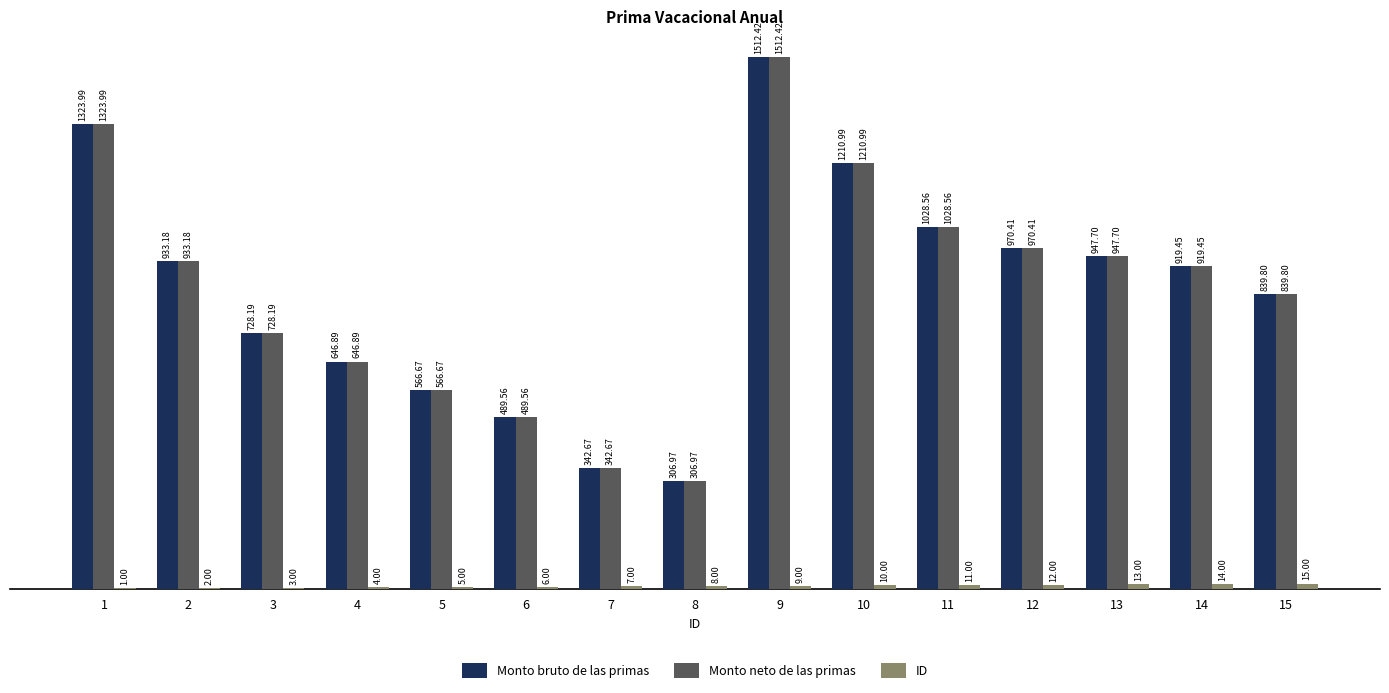

What is the total value across all series at 11?

2068.1